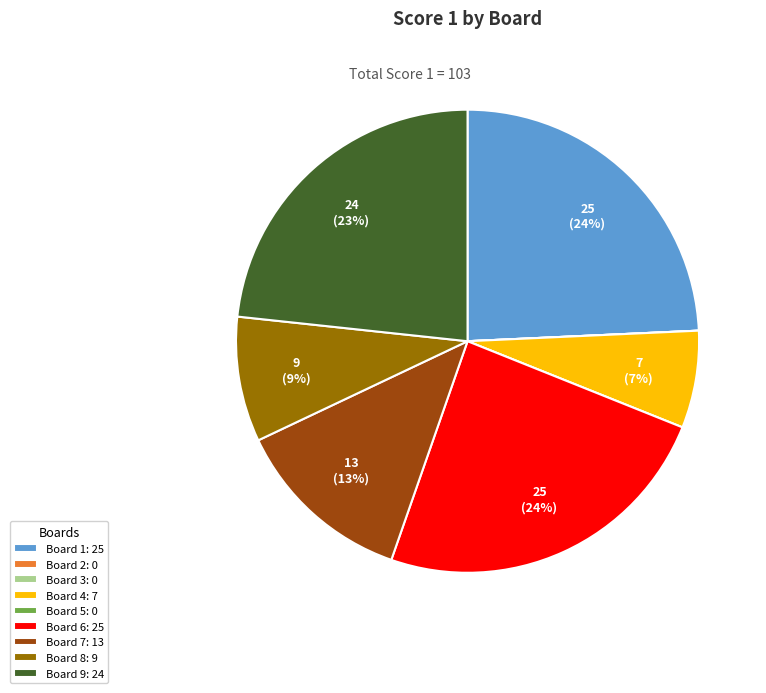

Is it true that Board 8: 9 is 9% of the pie?

True